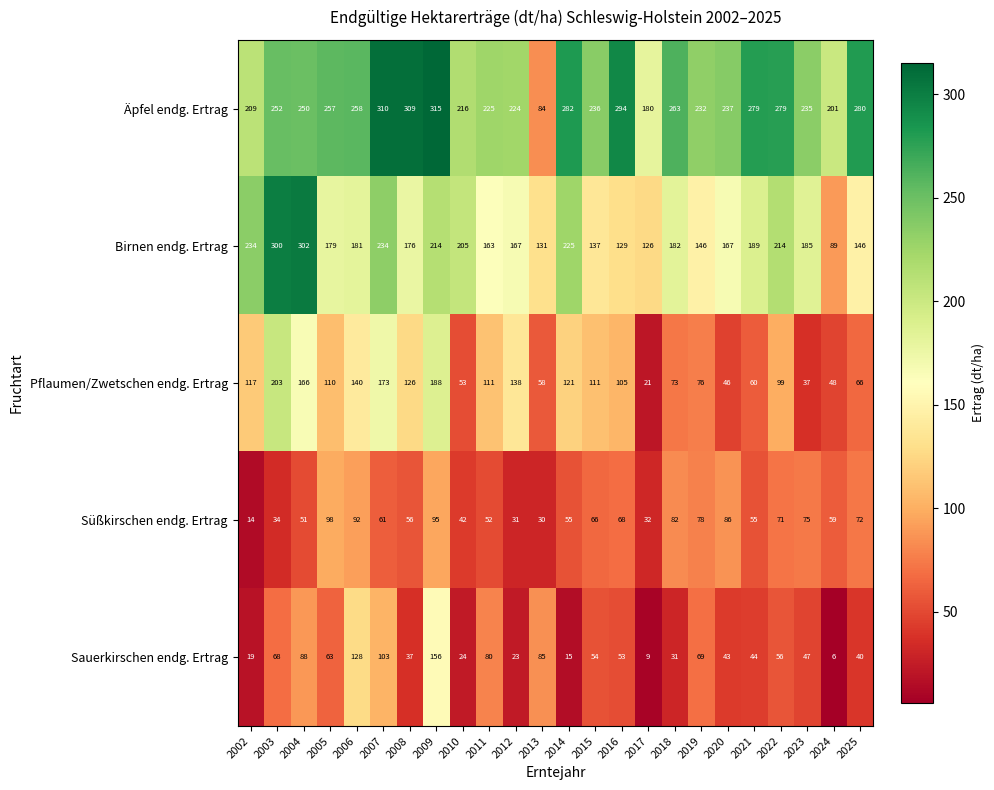

At which category is the sum across all series the highest?

2009